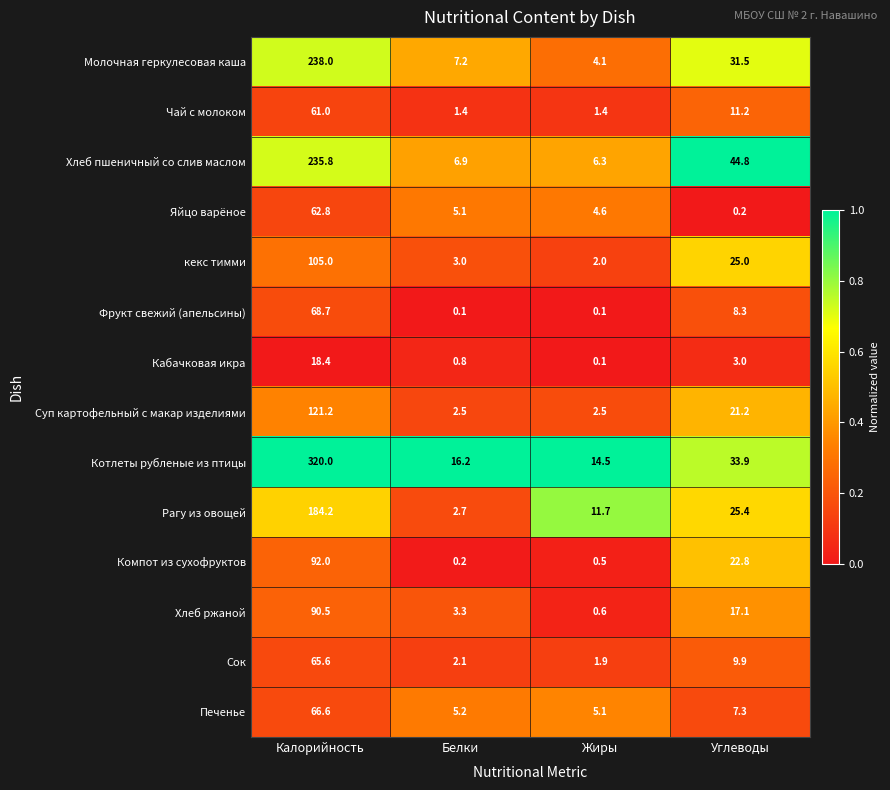

What is the total value across all series at Углеводы?

261.6